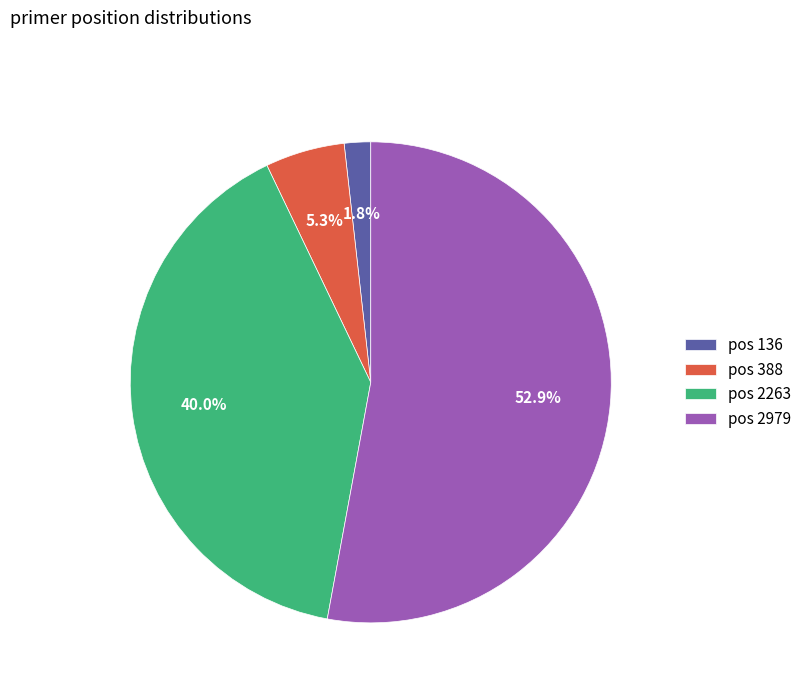

Which category has the smallest portion of the pie?

pos 136